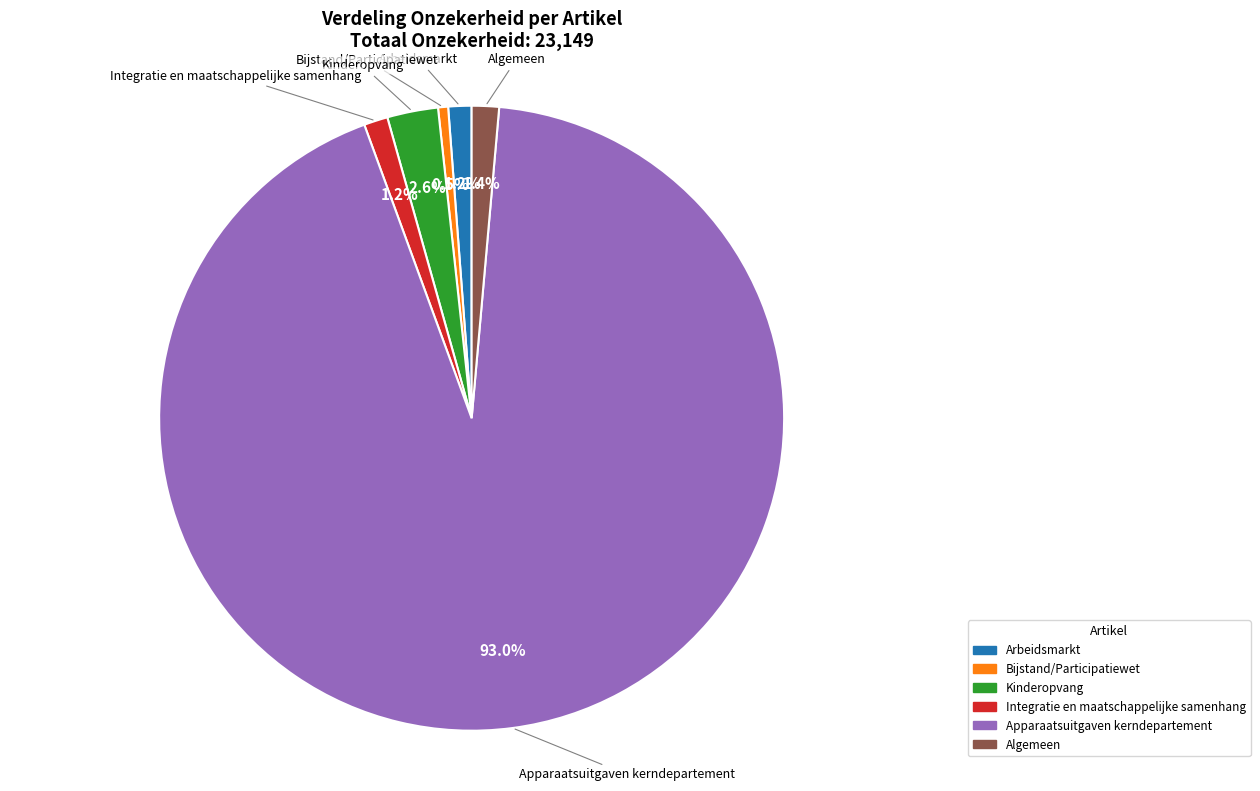

To the nearest percent, what is the combined percentage of Apparaatsuitgaven kerndepartement and Arbeidsmarkt?

94%